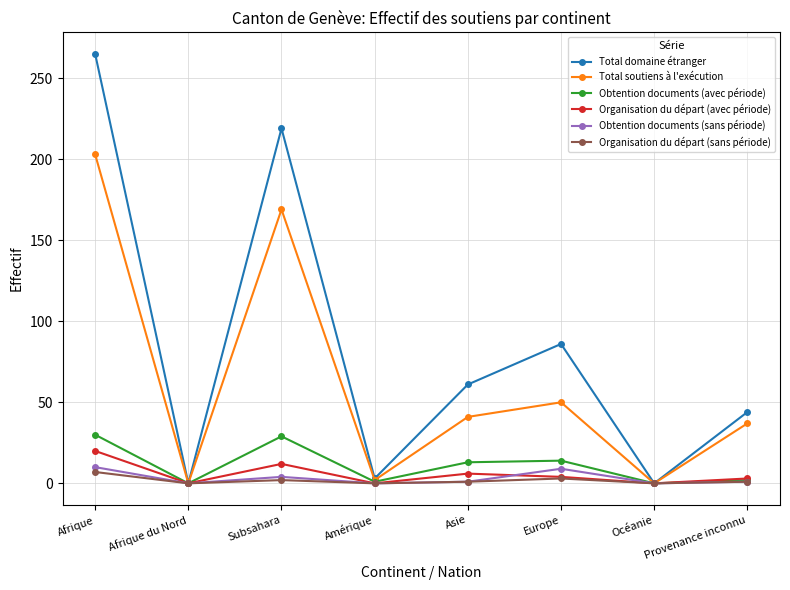

True or false: Total soutiens à l'exécution has a value of 41 at Asie.

True